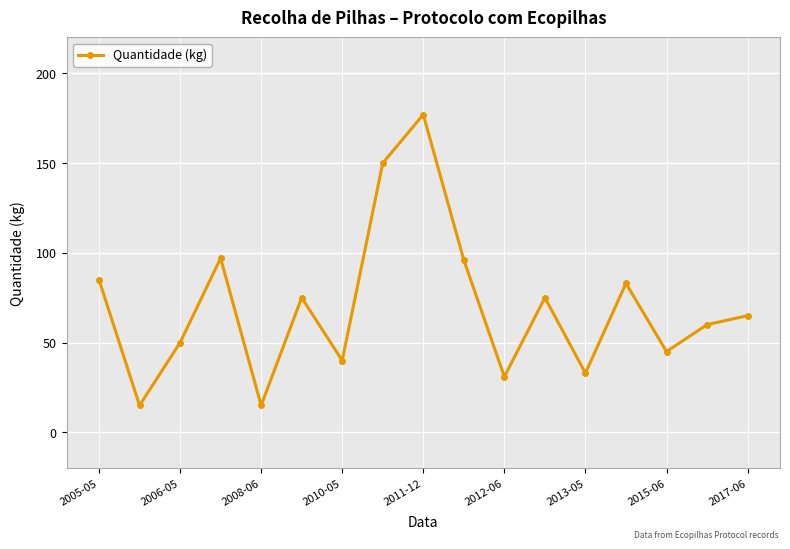

Reading left to right, list all the values displayed in this chart.

85	15	50	97	15	75	40	150	177	96	31	75	33	83	45	60	65